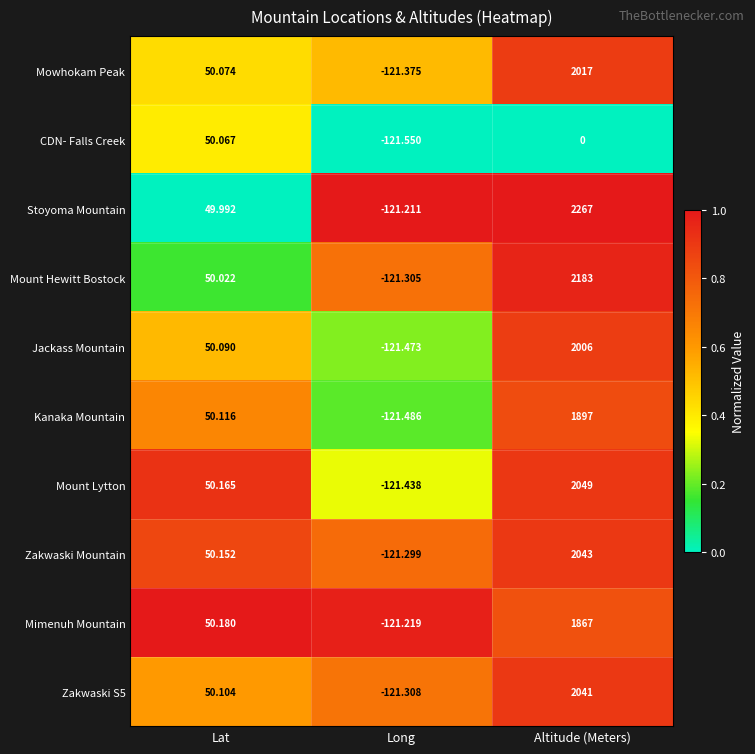

At which category is the sum across all series the highest?

Altitude (Meters)